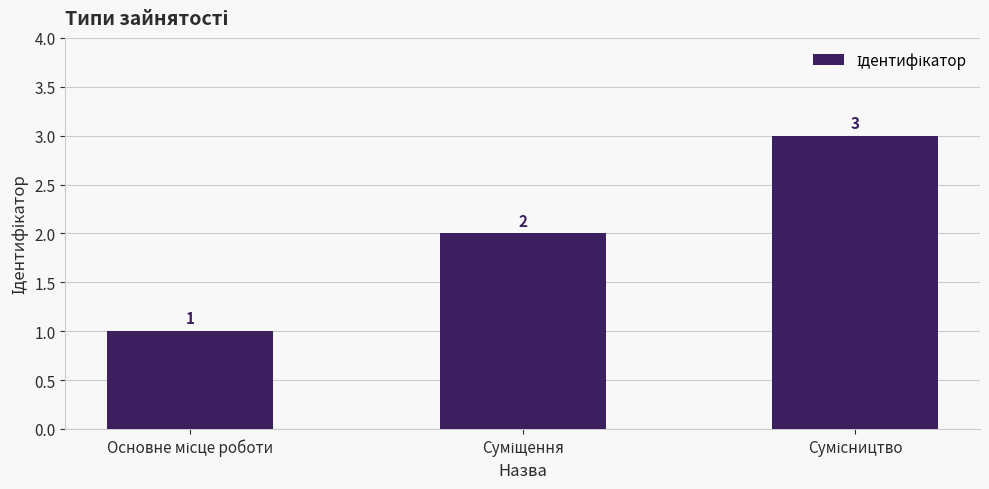

Does the chart contain stacked bars?

No